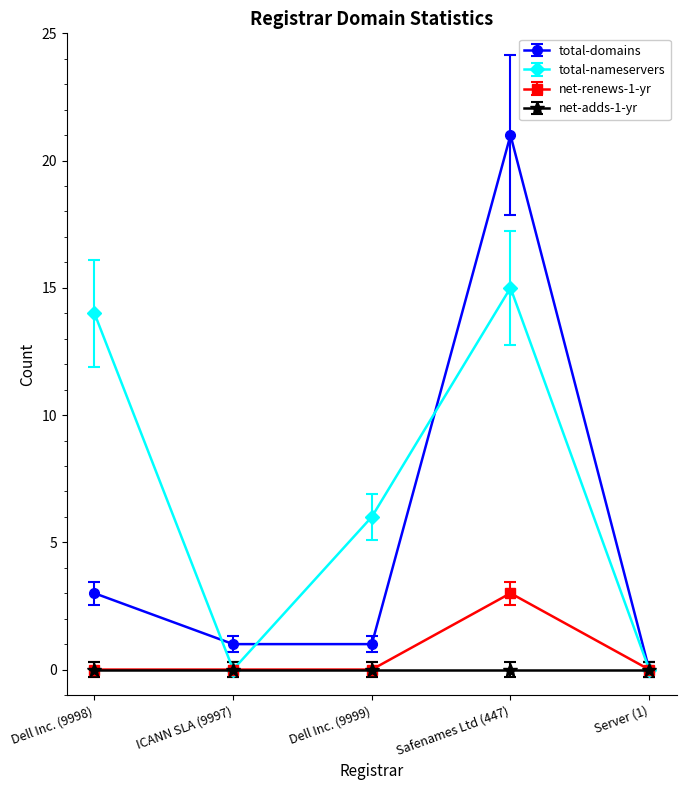

The total-domains series shows 3 at Dell Inc. (9998). True or false?

True